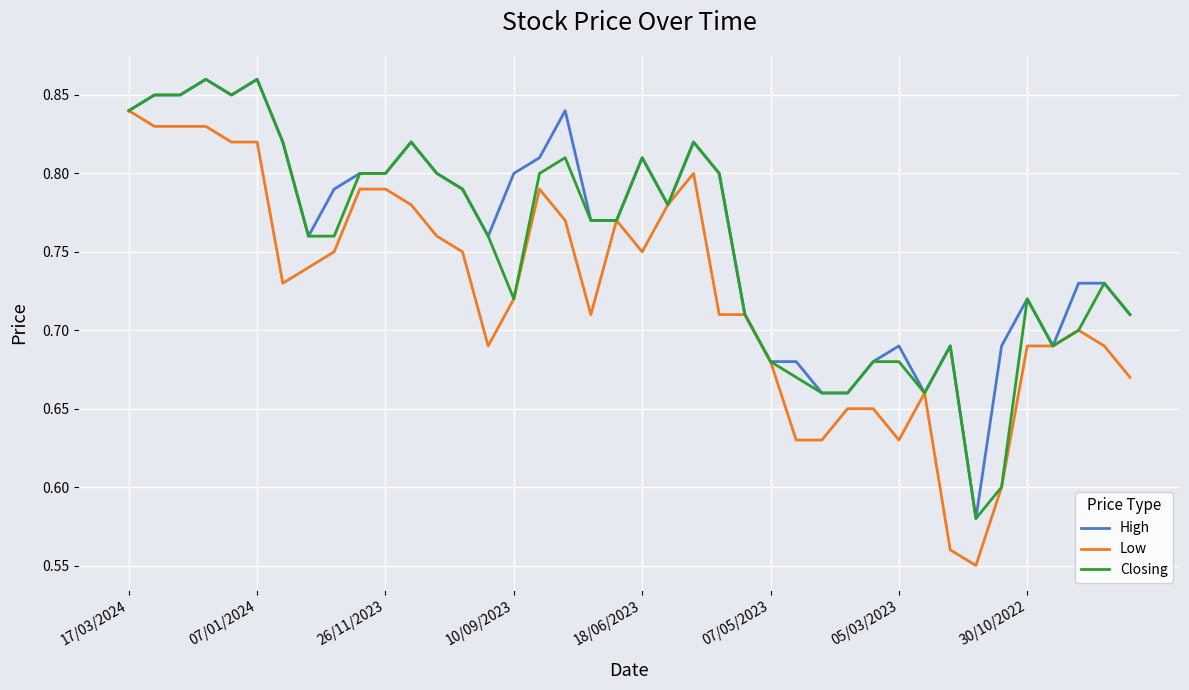

List the series in order of their overall mean, highest first.

High, Closing, Low